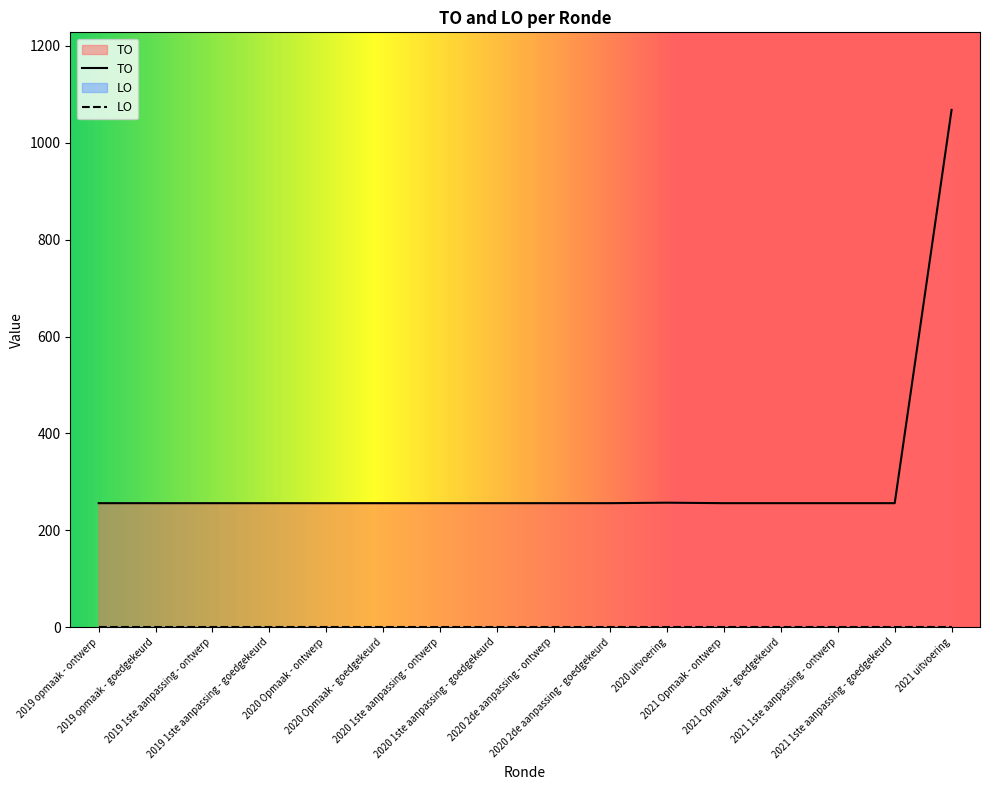

Is it true that the value at 2019 opmaak - goedgekeurd is 256?

True